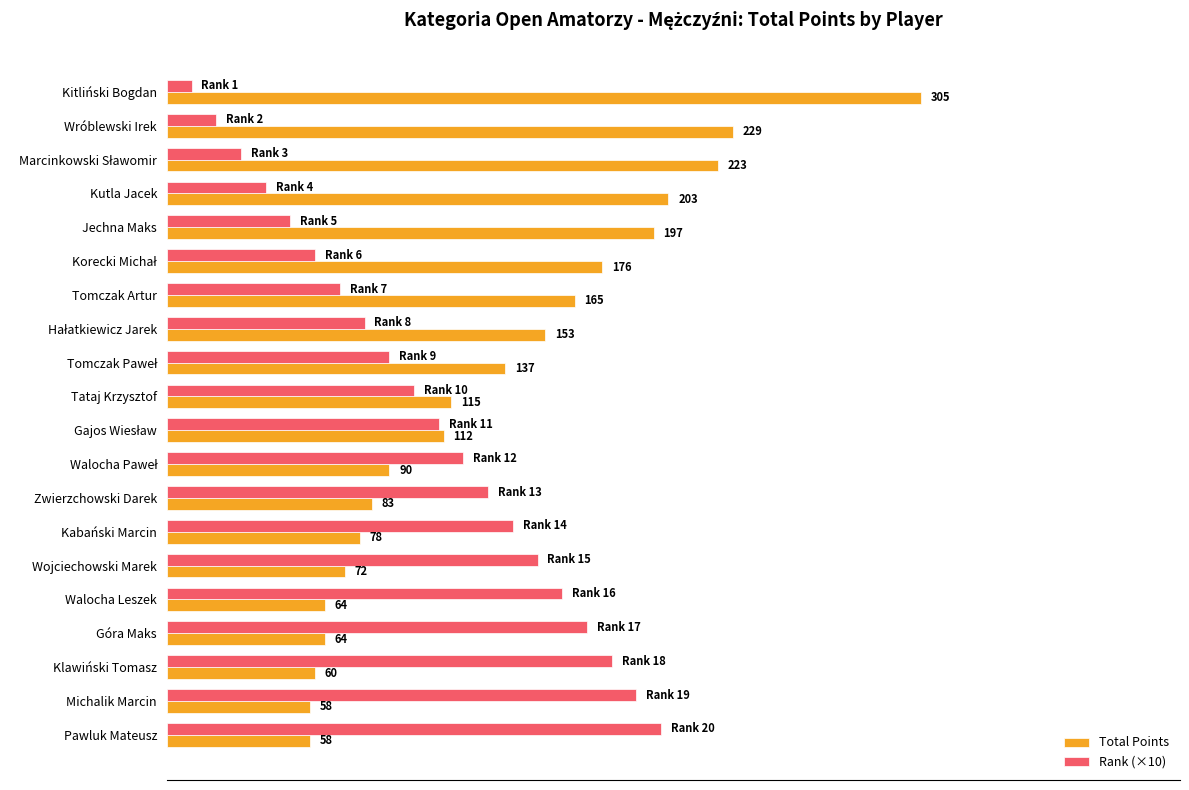

Is the value of Total Points at Kitliński Bogdan greater than the value of Rank (×10) at Kutla Jacek?

Yes